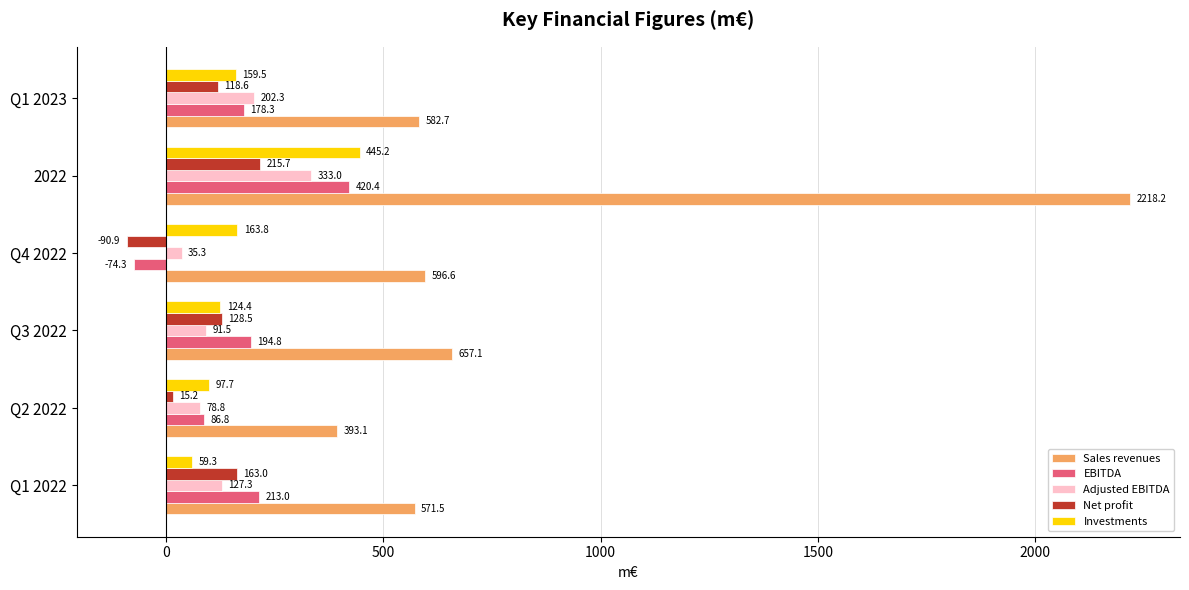

Read the Net profit value at Q1 2023.

118.6